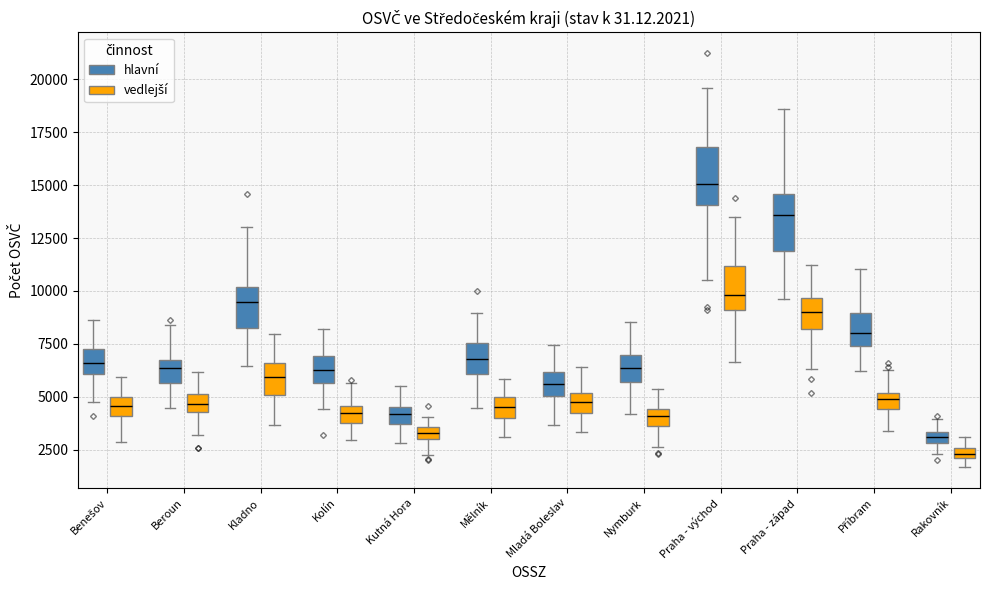

Where does the median line of the box for Nymburk (vedlejší) sit on the y-axis? The values are not printed on the chart, so give them approximately, as read against the axis.

4000